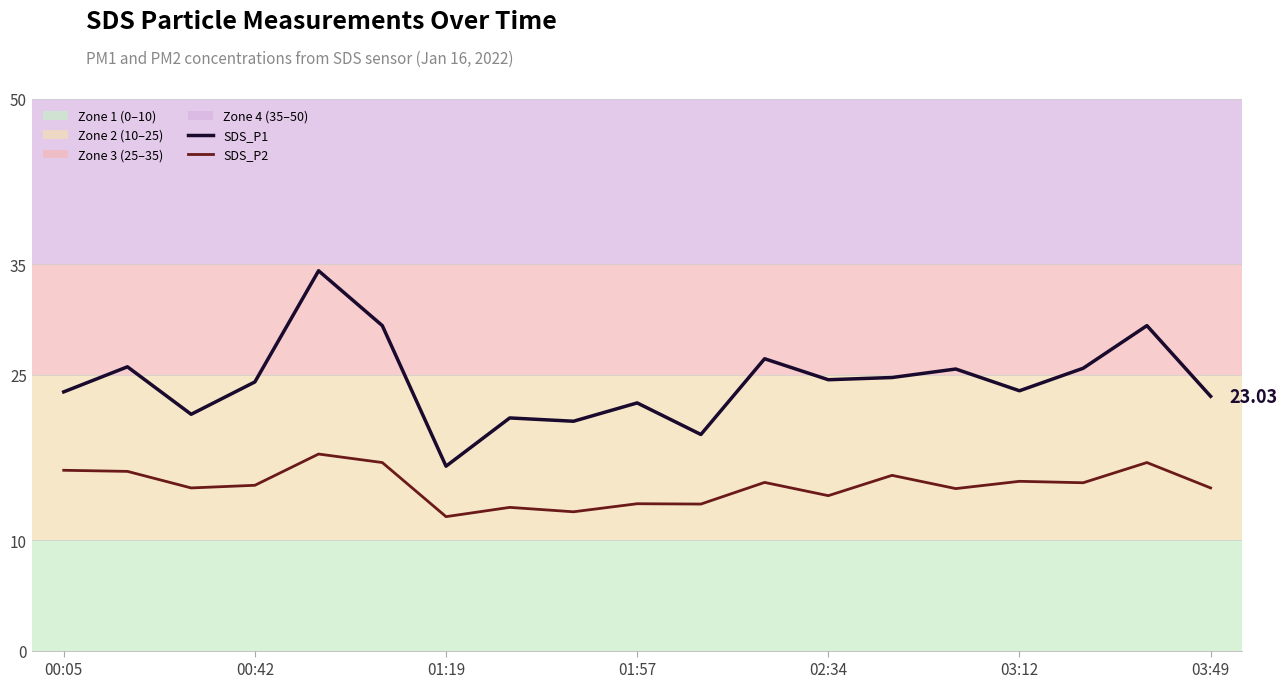

What is the difference between the maximum and minimum values in the SDS_P2 series?

5.7